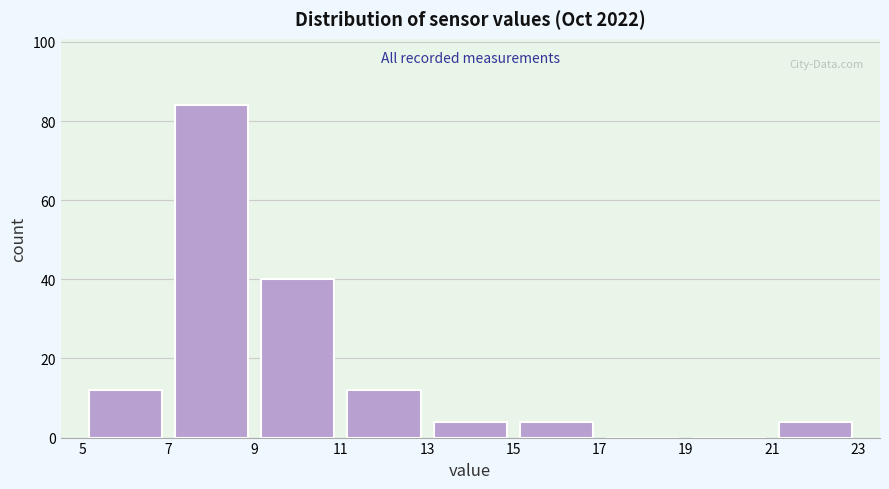

Which range on the x-axis has the tallest bar?

7 to 9